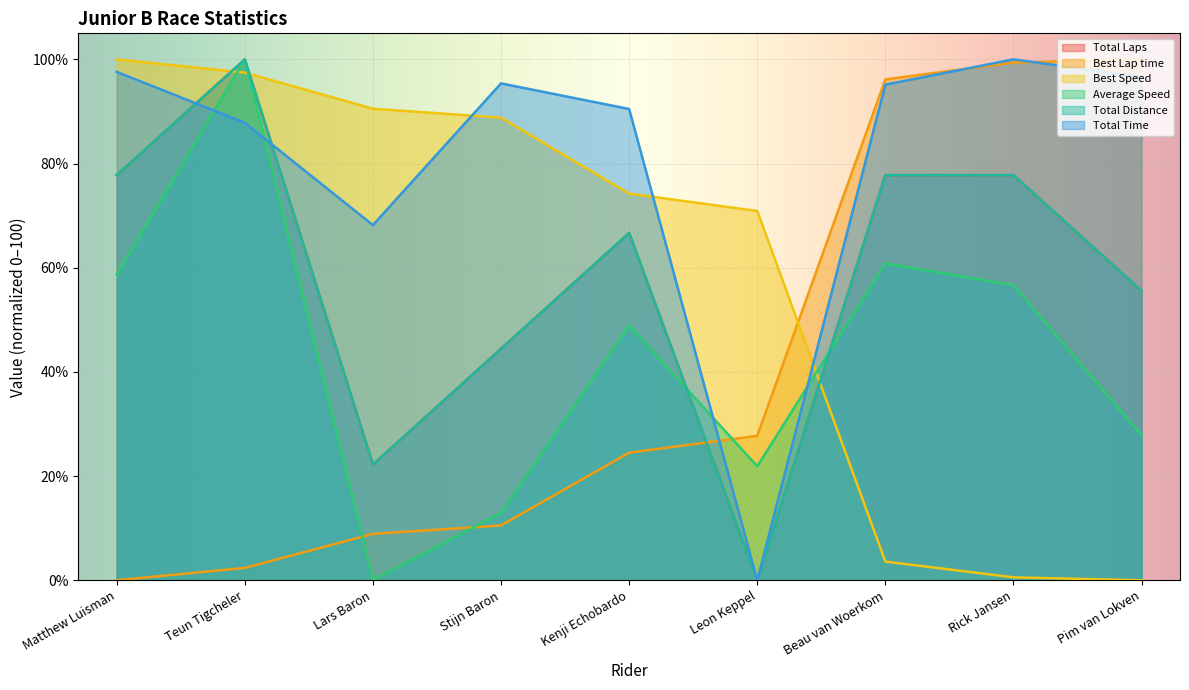

At how many categories does at least one series exceed 73?

8